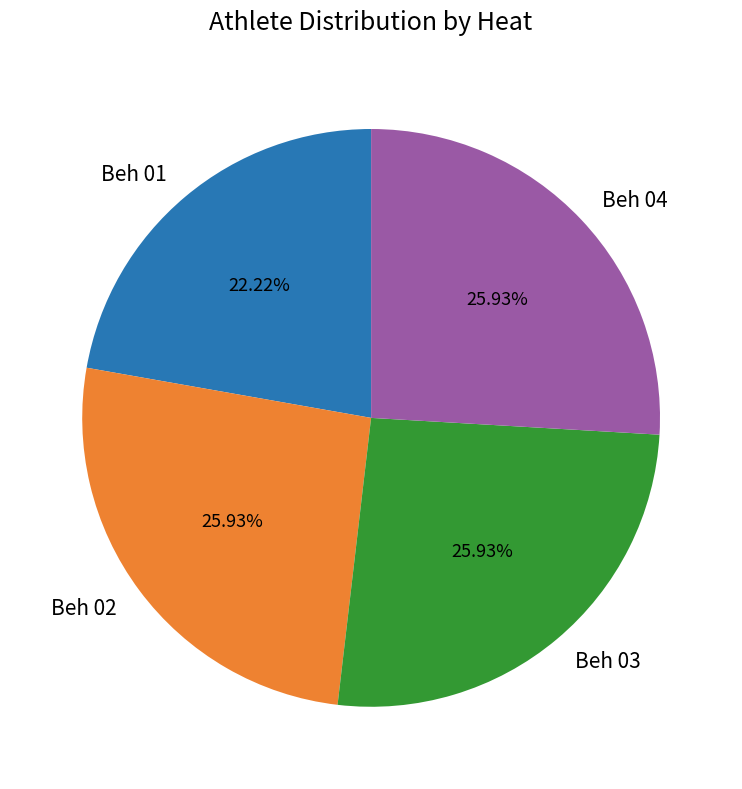

Count the number of slices in the pie.

4